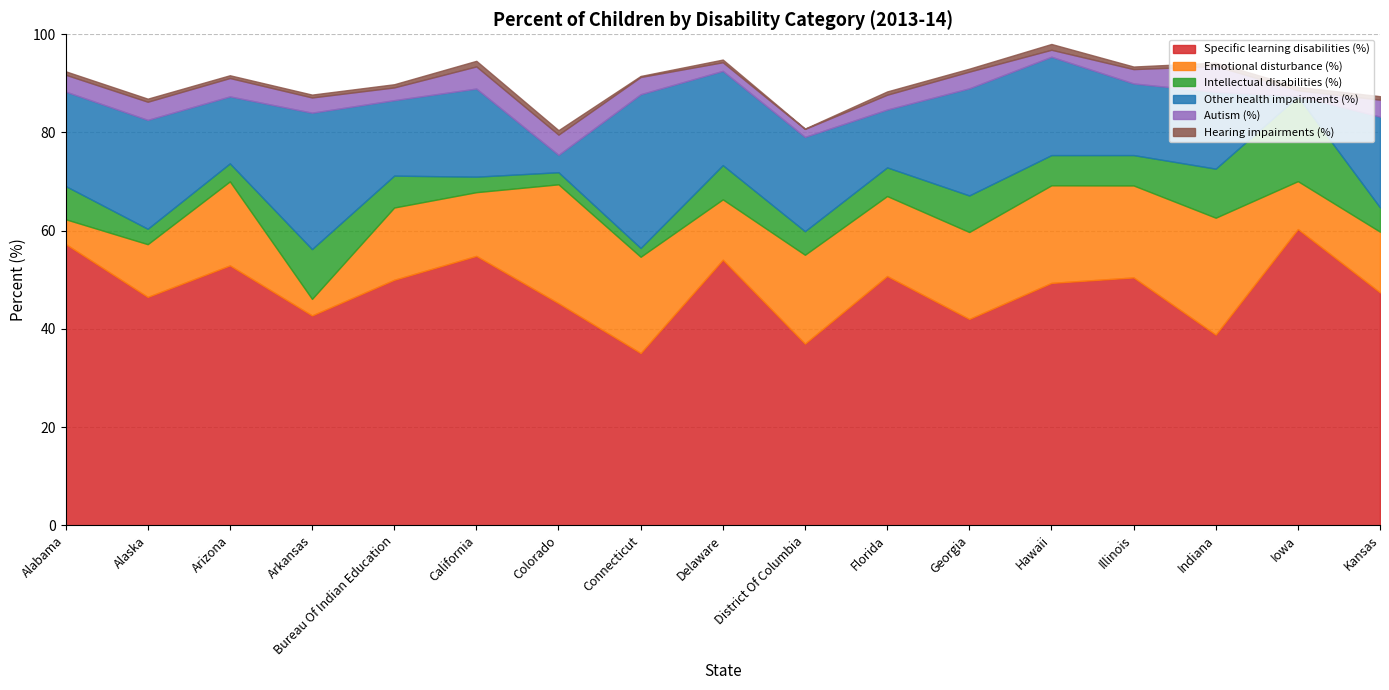

What is the sum of all Specific learning disabilities (%) values?

815.0